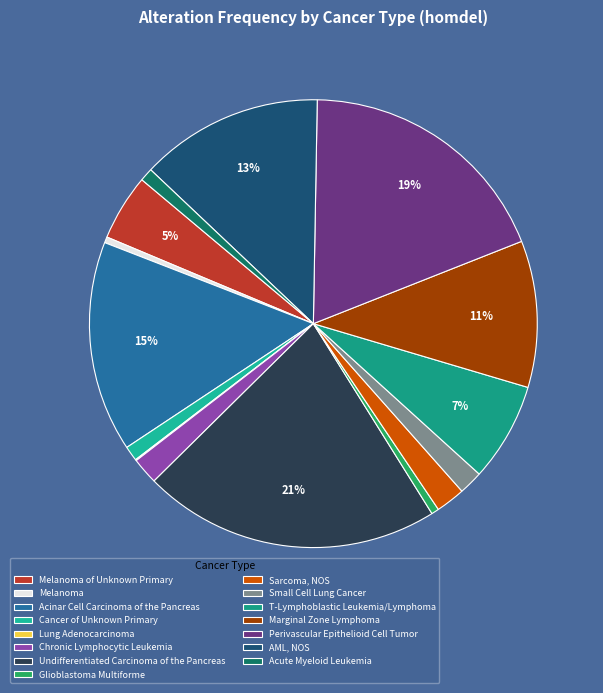

Which has a higher value, Chronic Lymphocytic Leukemia or Lung Adenocarcinoma?

Chronic Lymphocytic Leukemia